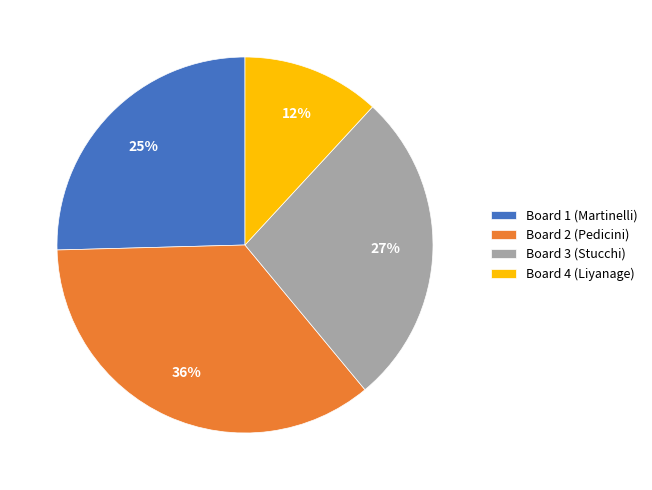

Count the number of slices in the pie.

4